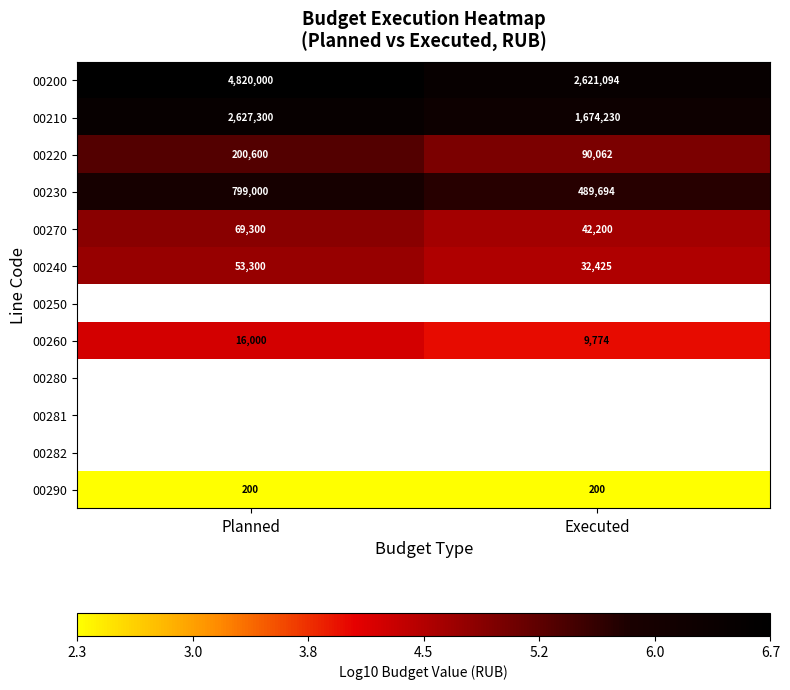

At which label does 00200 reach its peak?

Planned